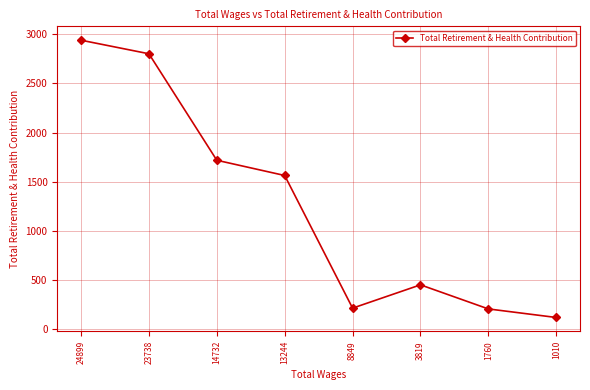

What is the approximate value at 13244?

1564